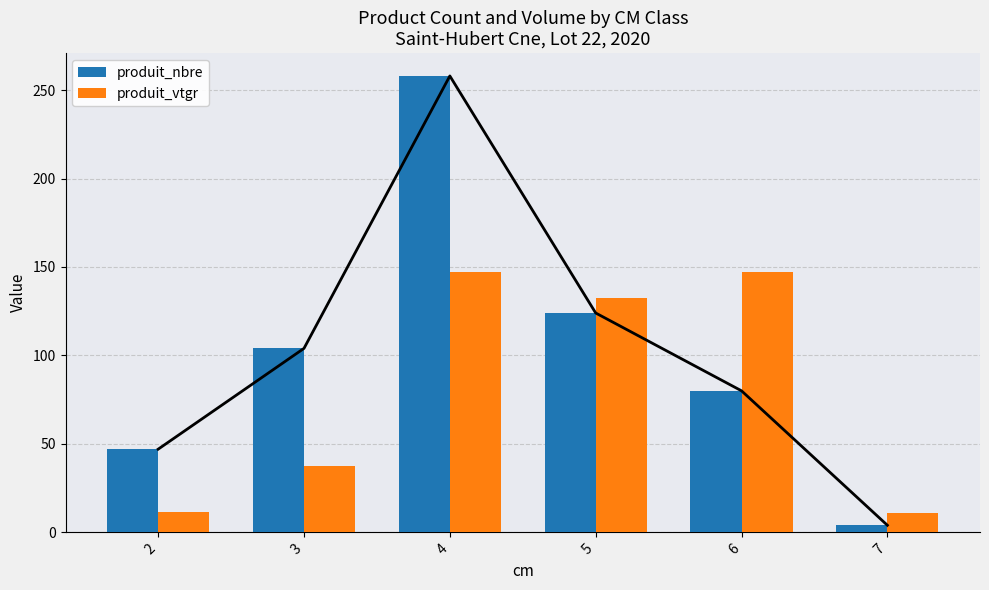

Rank the series by their maximum value, from highest to lowest.

produit_nbre, produit_vtgr